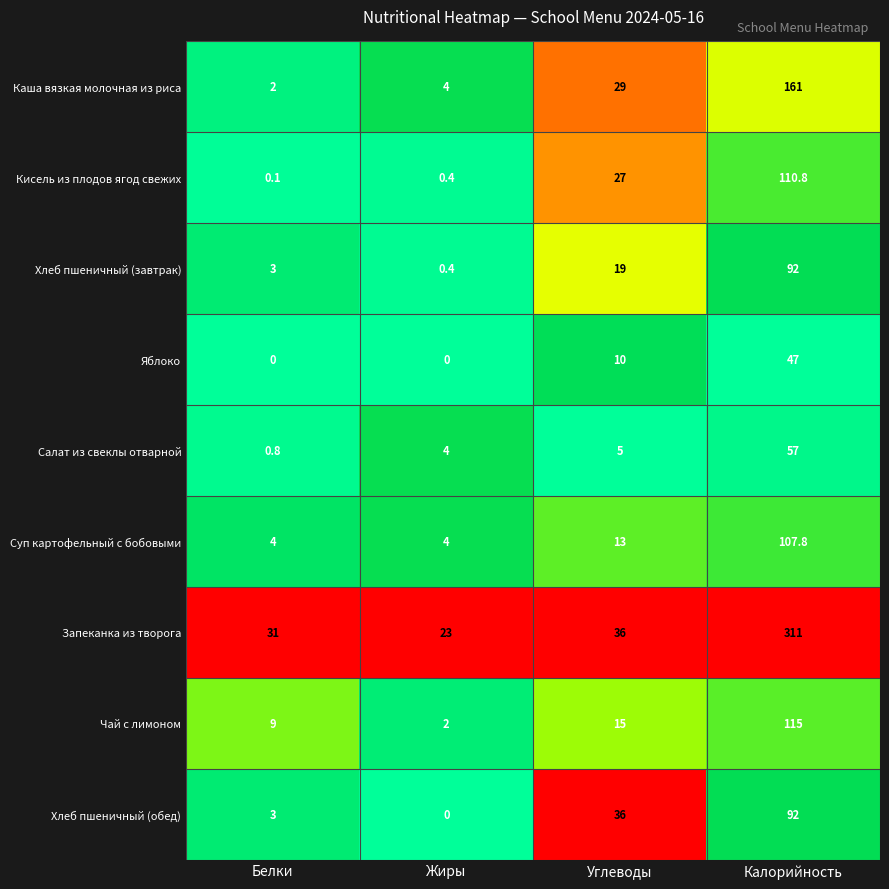

Is it true that Чай с лимоном equals 2.0 at Жиры?

True